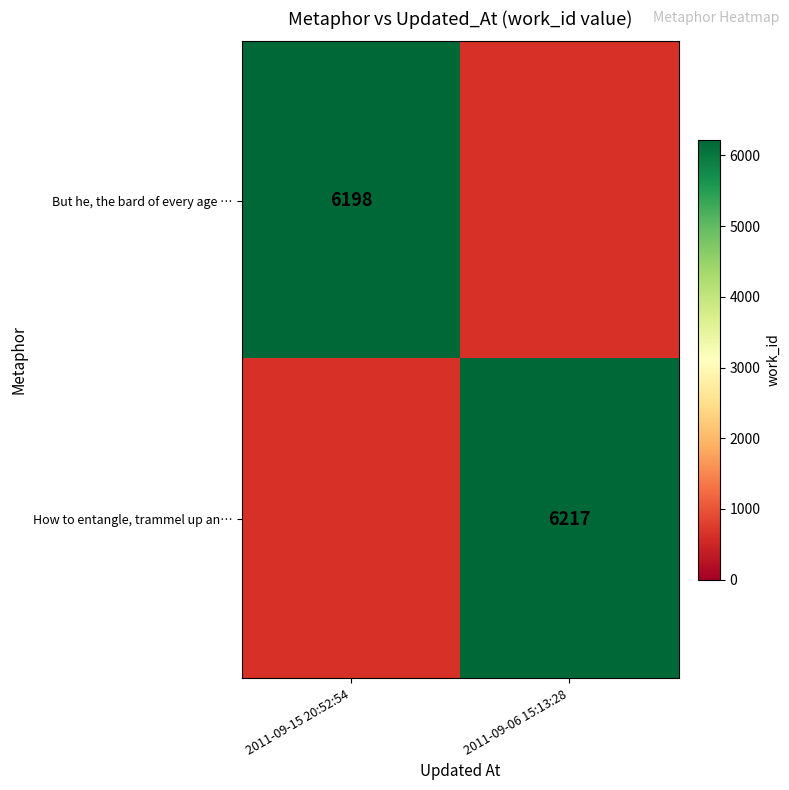

The value of But he, the bard of every age … at 2011-09-15 20:52:54 is 6198. True or false?

True